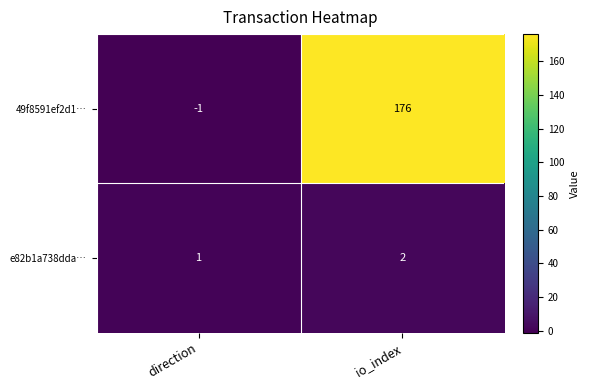

Which series has the largest range (max minus min)?

49f8591ef2d1…